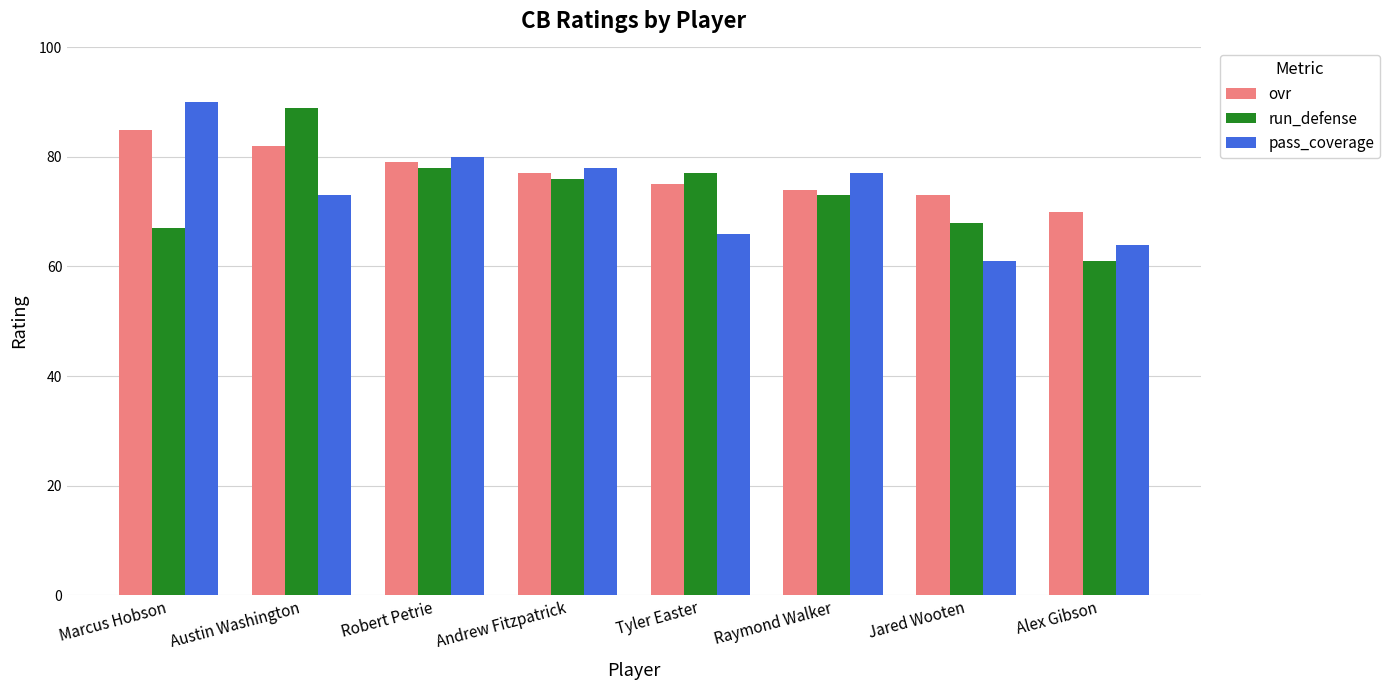

How many groups of bars are there?

8